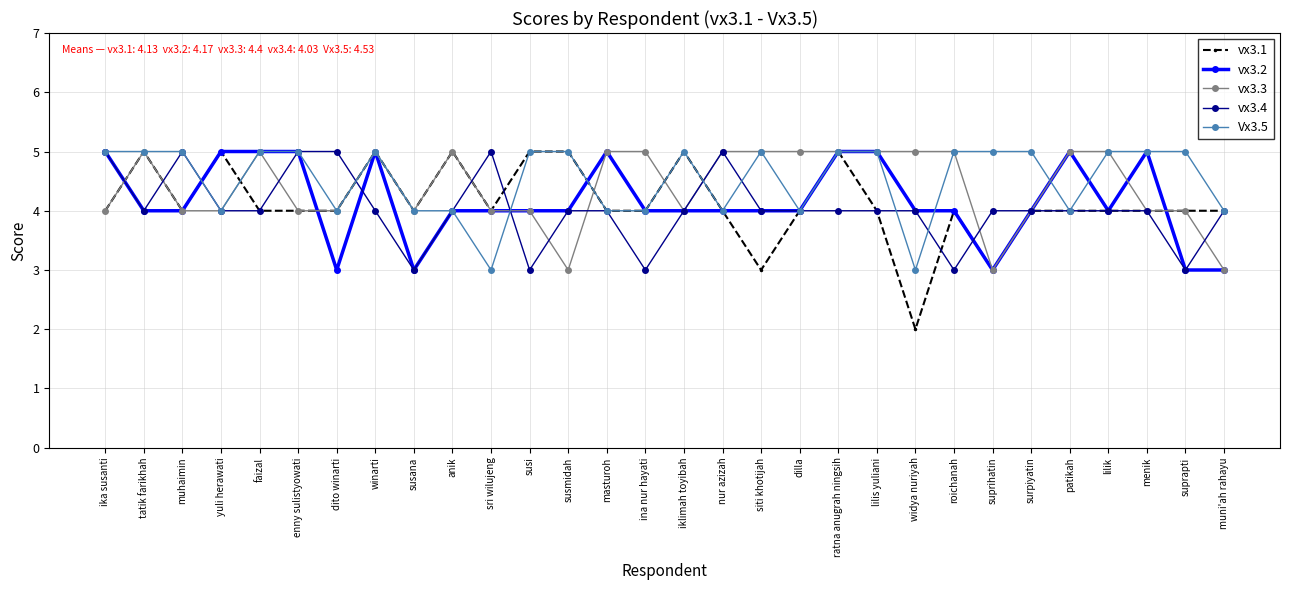

The value of vx3.3 at ina nur hayati is 7. True or false?

False